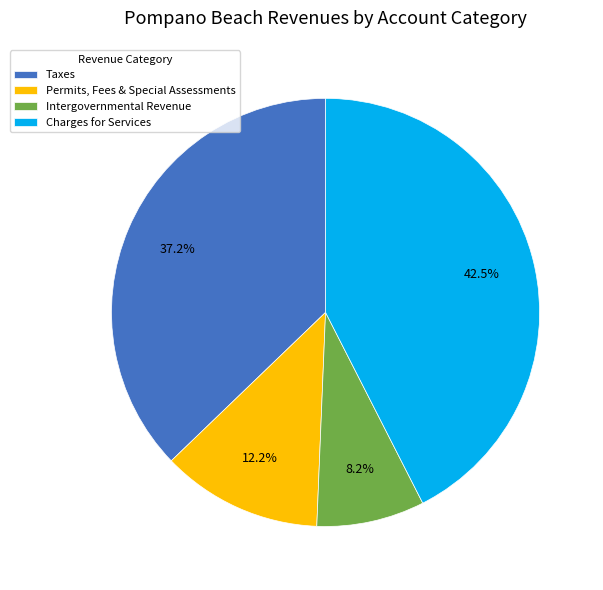

What is the largest slice in the pie chart?

Charges for Services